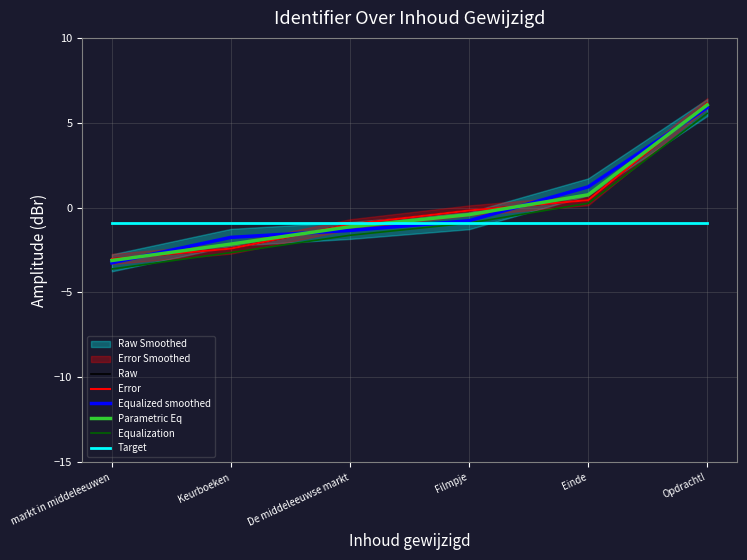

Does the chart have visible grid lines?

Yes